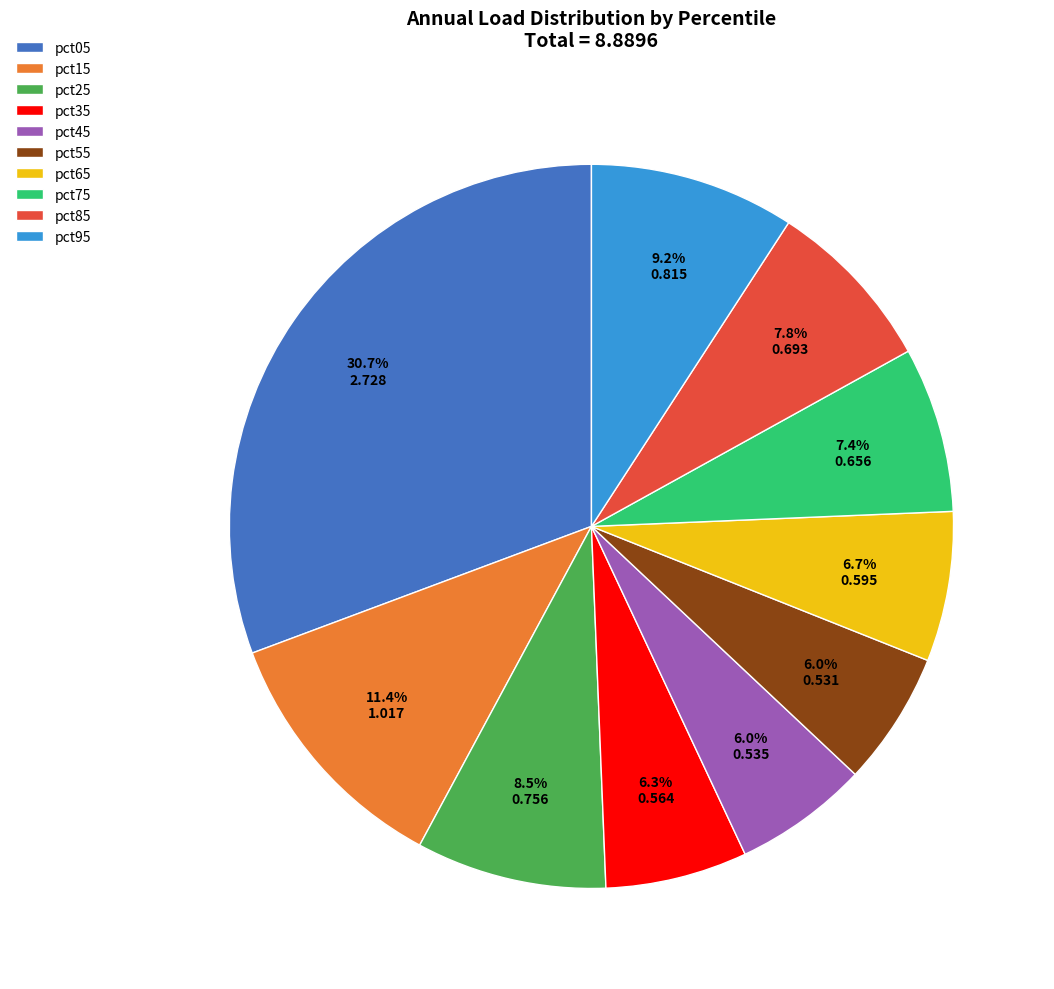

Is there a majority slice in this chart?

No